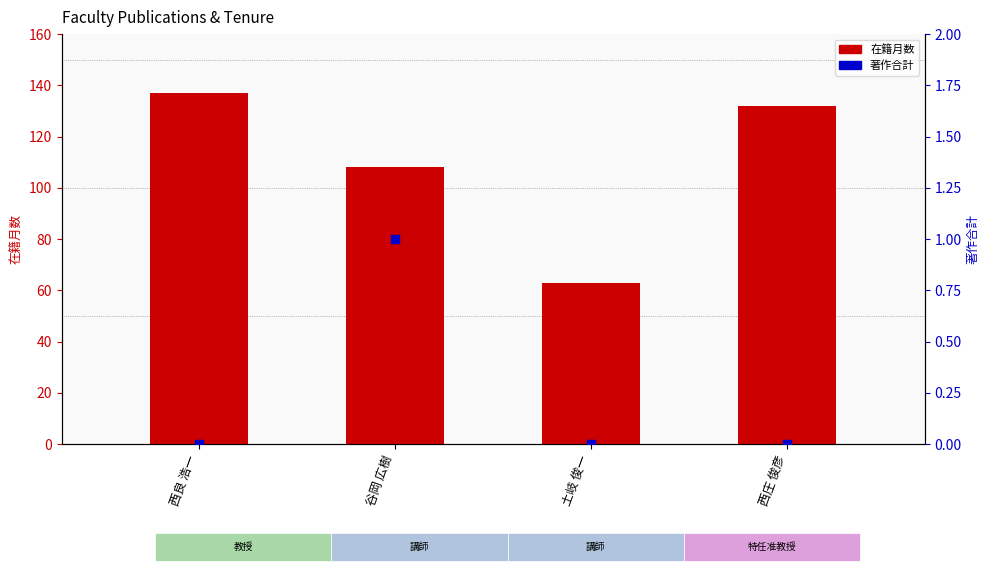

At which category is the sum across all series the highest?

西良 浩一